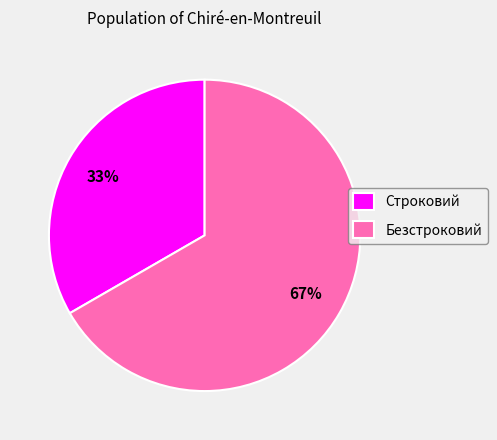

To the nearest percent, what portion does Безстроковий represent?

67%